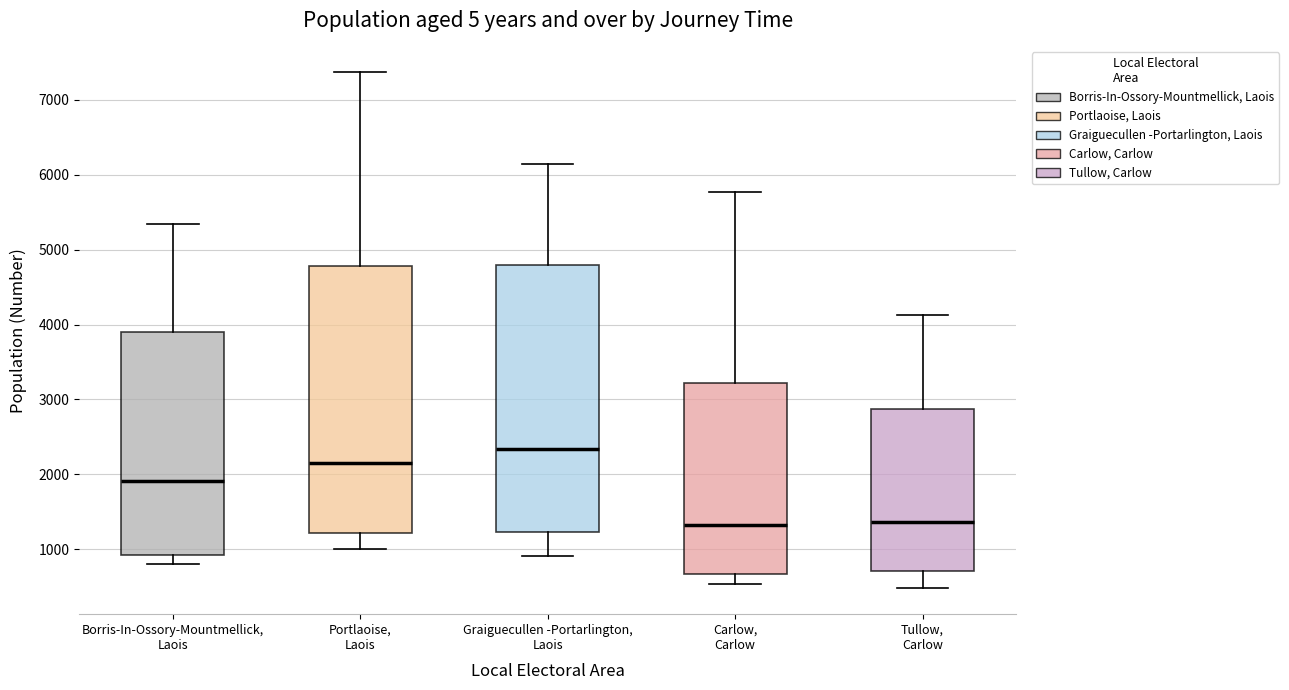

Reading left to right, read every box against the y-axis: the position of its median line, the range the box covers, and the ends of its whiskers. The values are not printed on the chart, so give them approximately, as read against the axis.

Borris-In-Ossory-Mountmellick, Laois: median 1900, box 900 to 3900, whiskers 800 to 5300
Portlaoise, Laois: median 2200, box 1200 to 4800, whiskers 1000 to 7400
Graiguecullen -Portarlington, Laois: median 2300, box 1200 to 4800, whiskers 900 to 6100
Carlow, Carlow: median 1300, box 700 to 3200, whiskers 500 to 5800
Tullow, Carlow: median 1400, box 700 to 2900, whiskers 500 to 4100